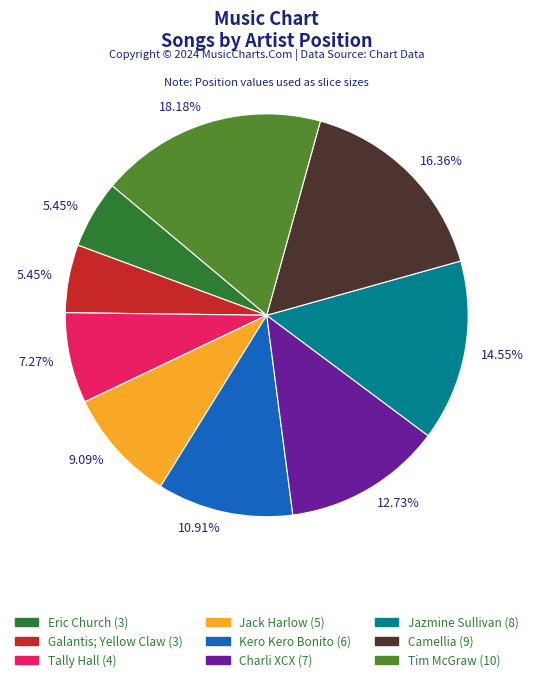

Is the sum of Eric Church and Tally Hall greater than half?

No